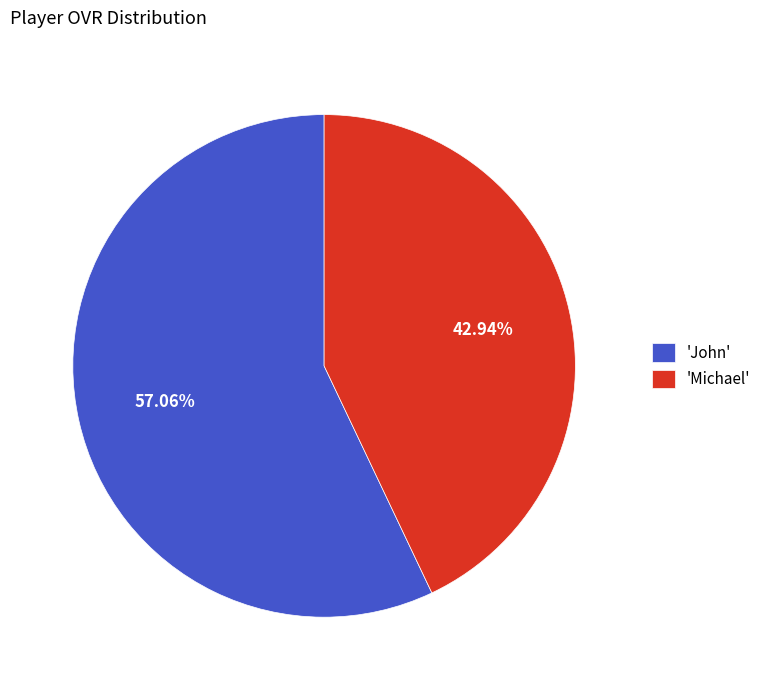

Combined, do 'Michael' and 'John' account for over 50%?

Yes